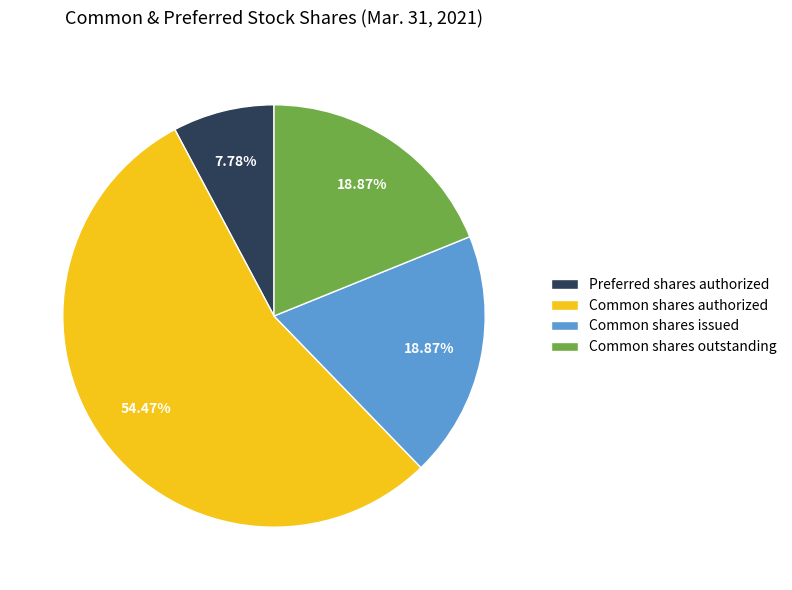

What is the ratio of the value at Common shares outstanding to the value at Common shares authorized?

0.3